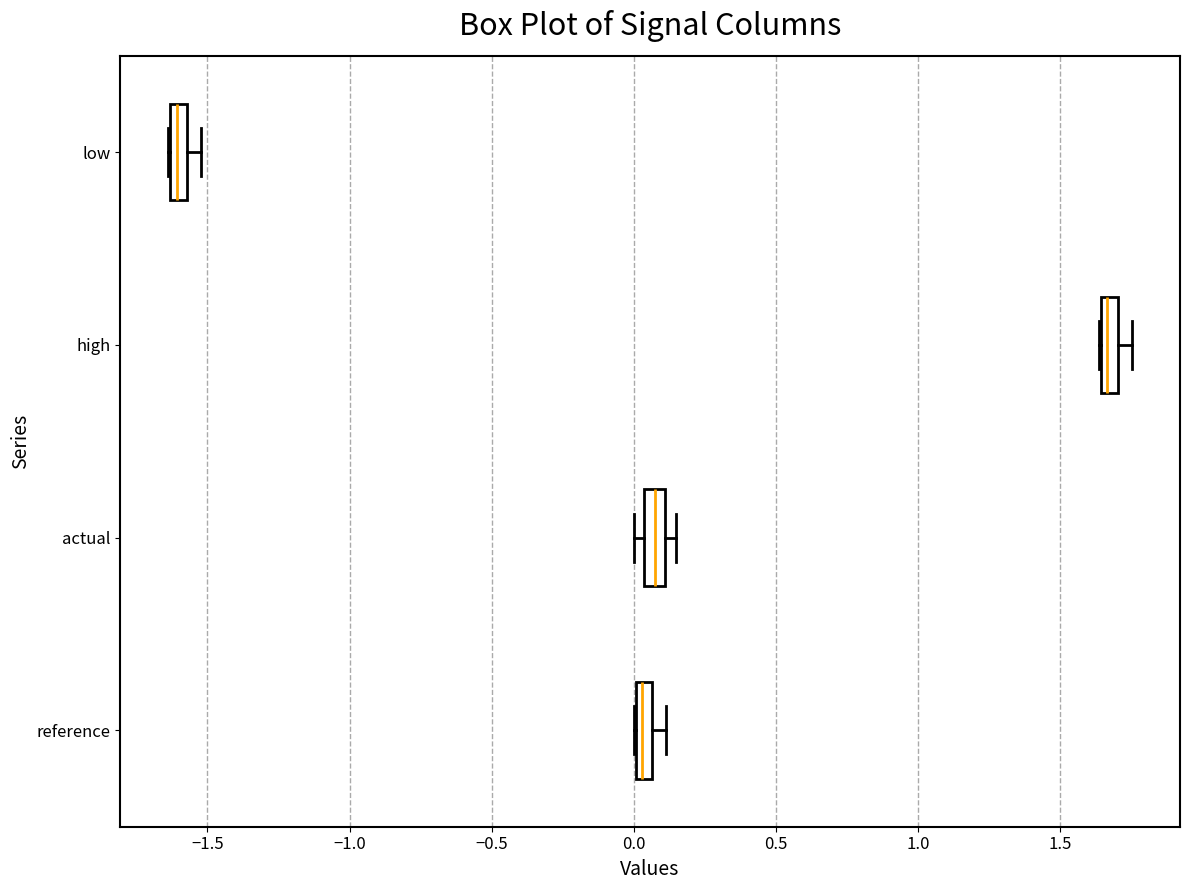

Where is the right edge of the box for actual on the x-axis? The values are not printed on the chart, so give them approximately, as read against the axis.

0.10